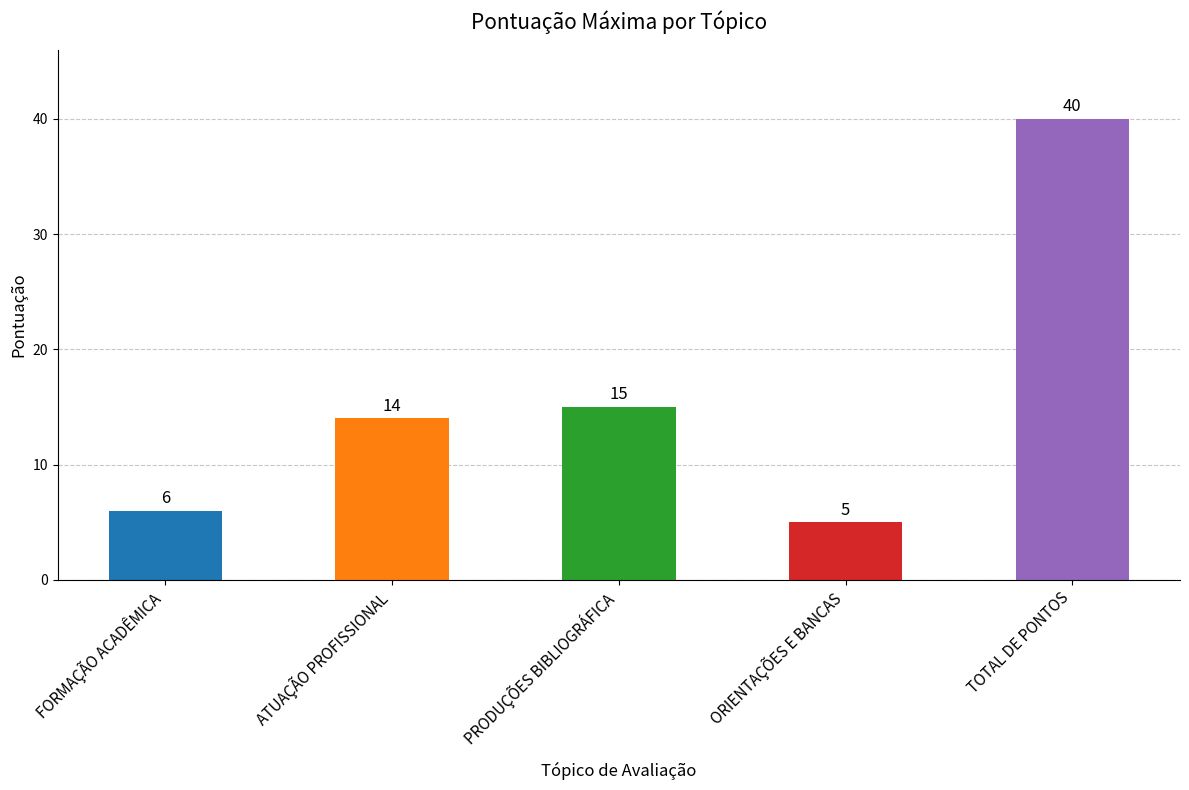

List the labels in order of value, largest first.

TOTAL DE PONTOS, PRODUÇÕES BIBLIOGRÁFICA, ATUAÇÃO PROFISSIONAL, FORMAÇÃO ACADÊMICA, ORIENTAÇÕES E BANCAS